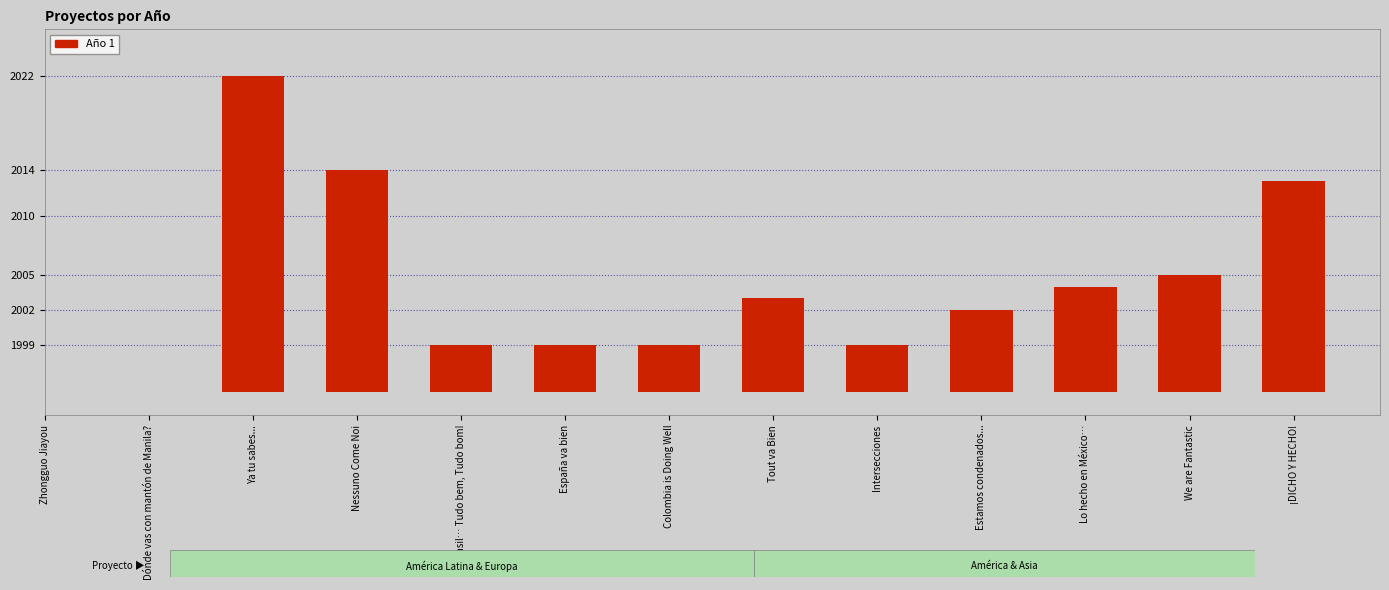

What is the difference between the values at Tout va Bien and Colombia is Doing Well?

4.0